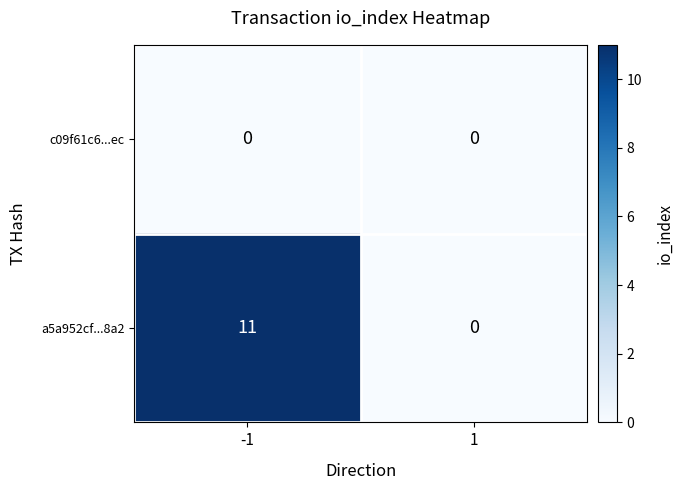

Reading left to right, what are all the values shown in this chart?

c09f61c6...ec: -1=0	1=0
a5a952cf...8a2: -1=11	1=0